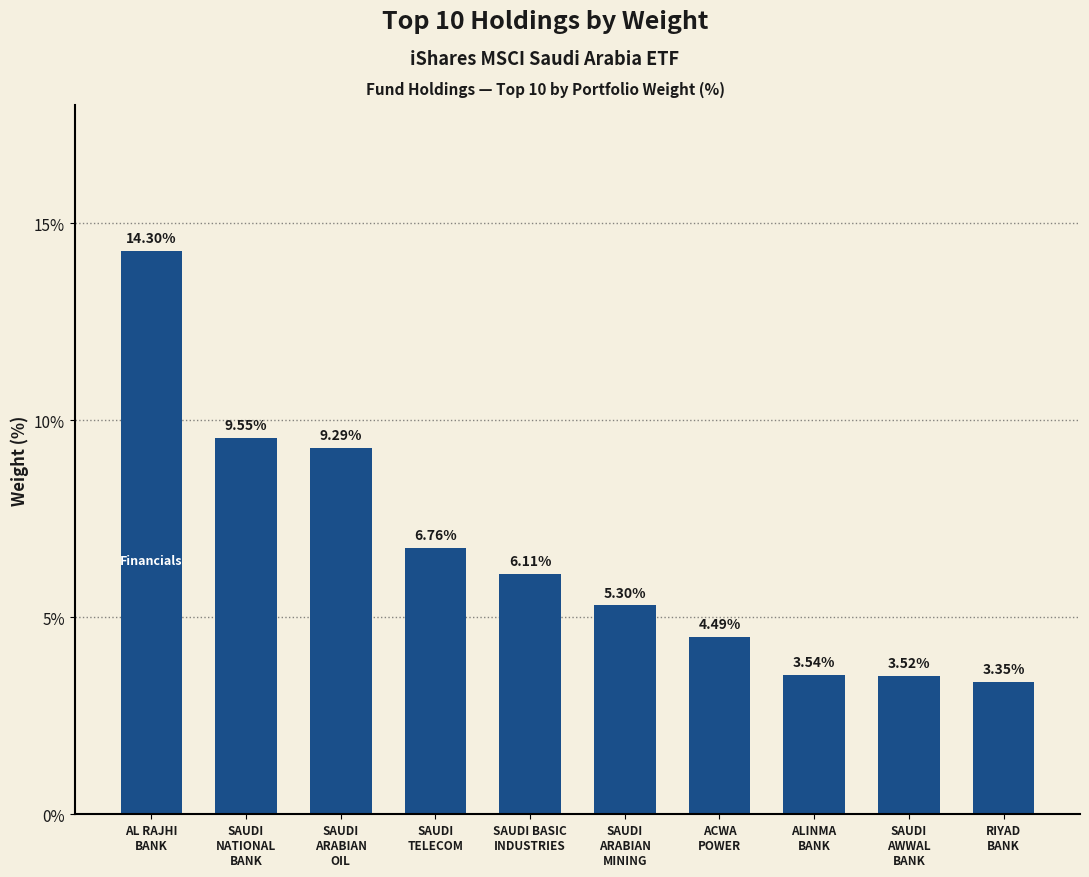

What is the sum of all values?

66.2